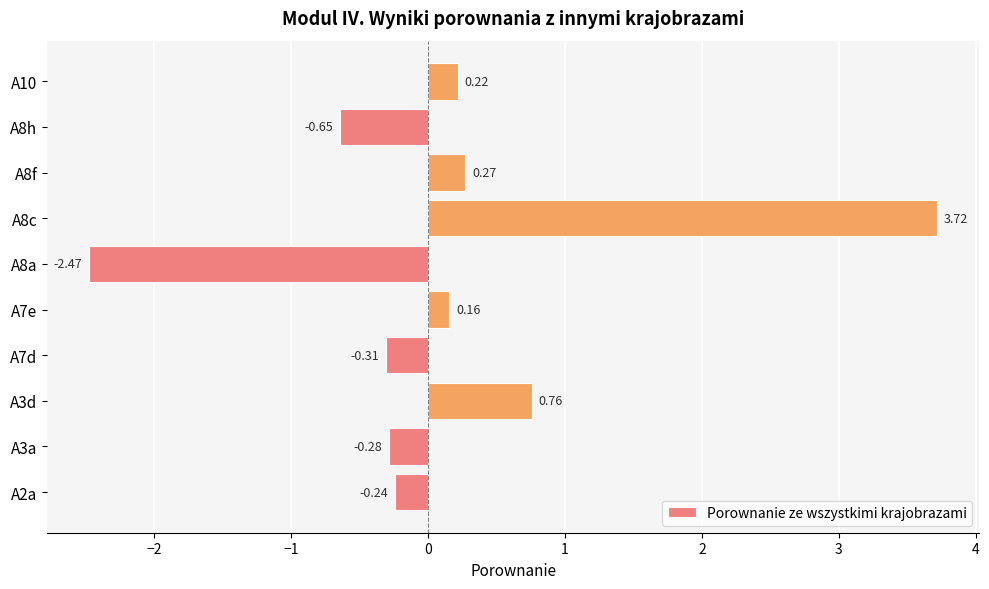

How many bars are there in total?

10